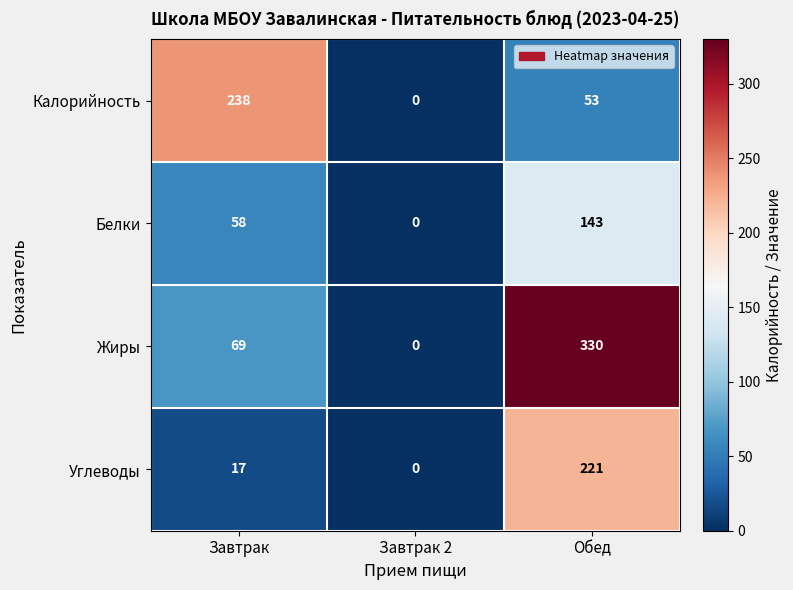

Is it true that Жиры equals -141 at Завтрак 2?

False